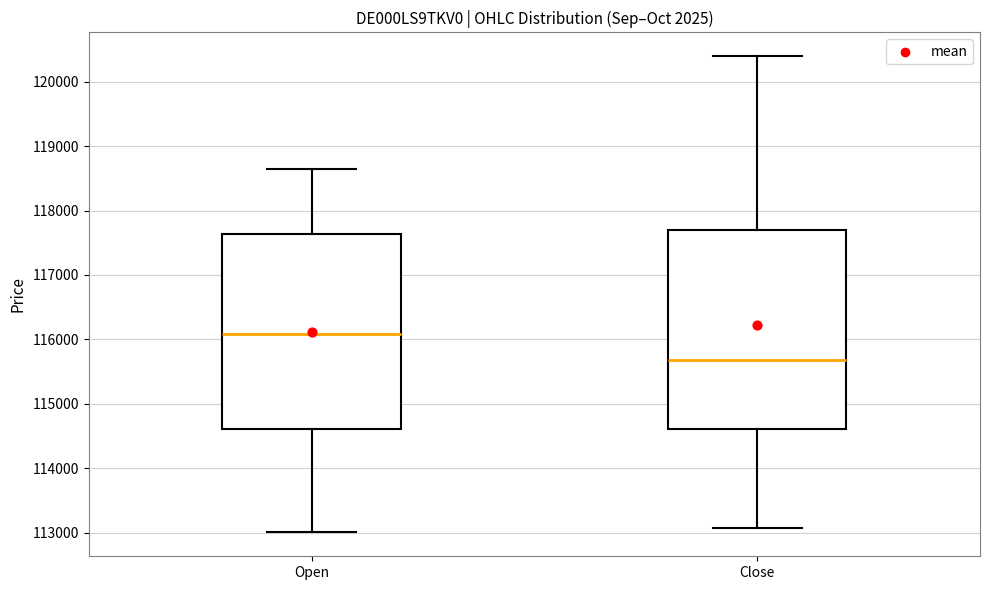

Where does the upper whisker of the box for Close end on the y-axis? The values are not printed on the chart, so give them approximately, as read against the axis.

120400